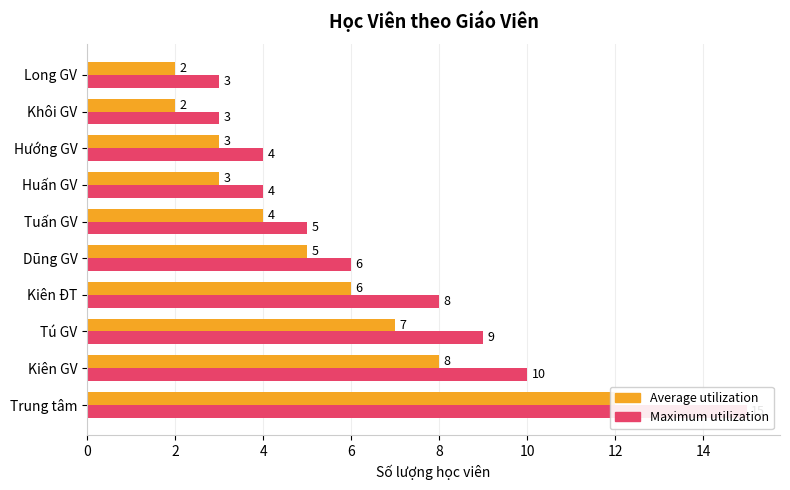

At Tuấn GV, list the series in order from smallest to largest.

Average utilization, Maximum utilization